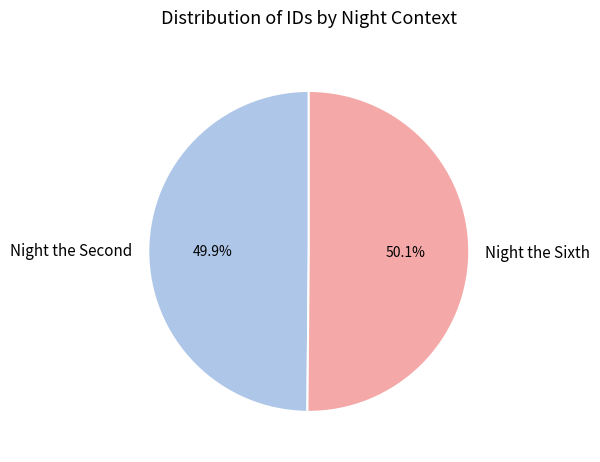

Is there any slice that represents more than half of the pie?

Yes